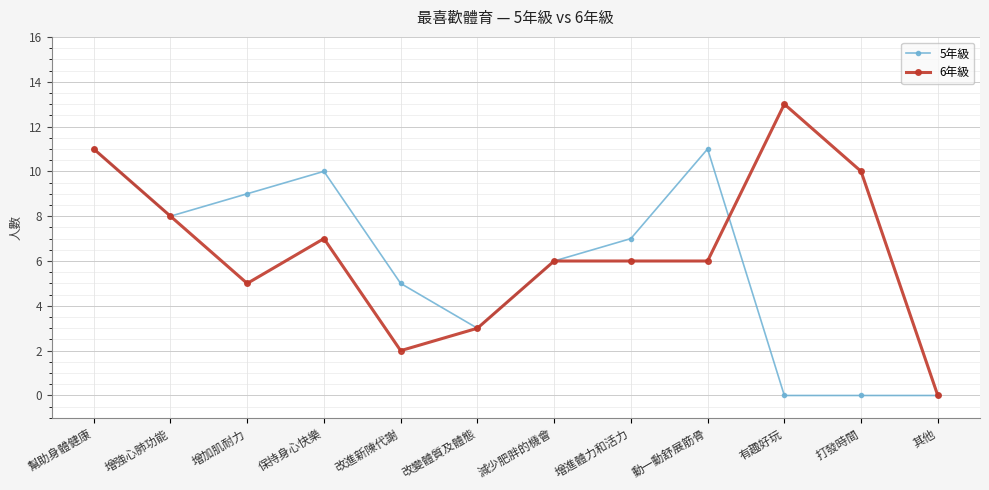

What is the sum of all 6年級 values?

77